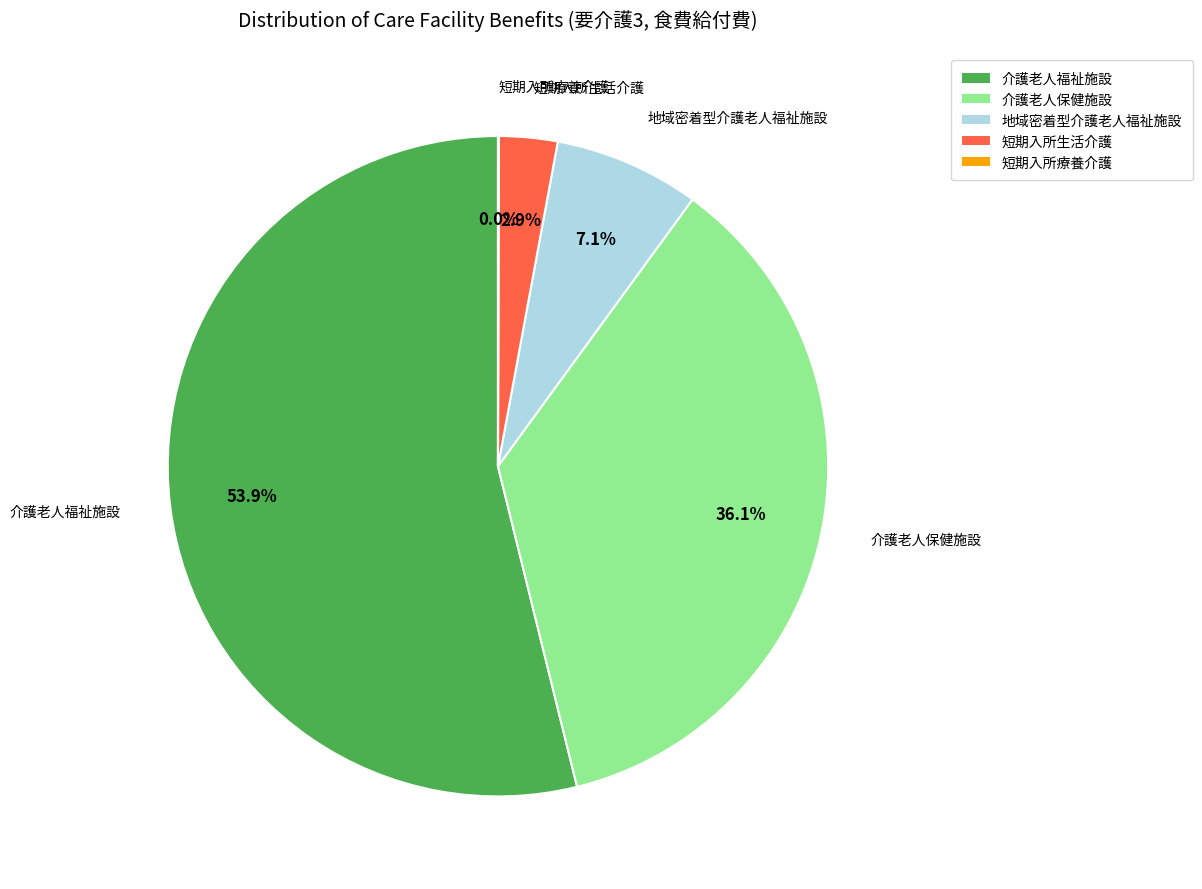

What is the majority slice?

介護老人福祉施設